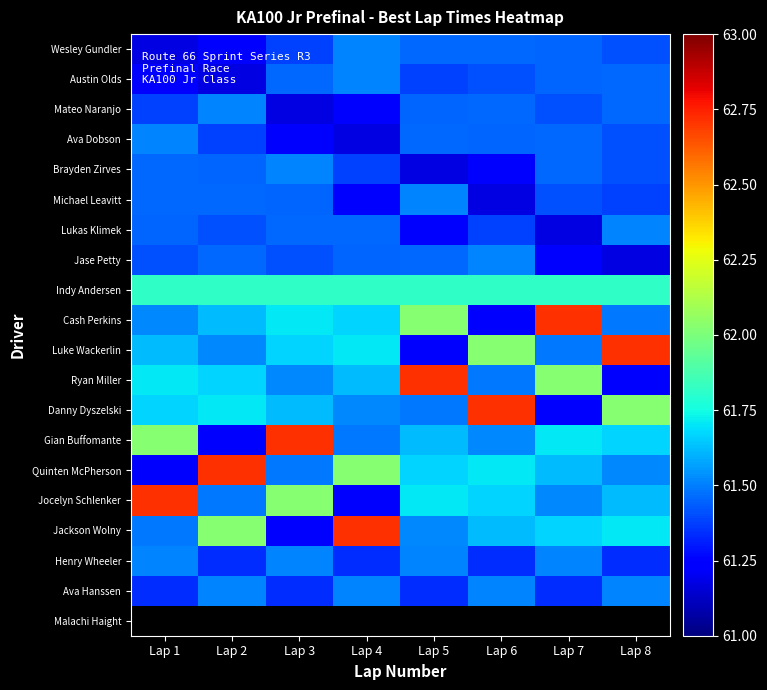

Reading right to left, transcribe all the data shown in this chart.

Wesley Gundler: Lap 8=61.4	Lap 7=61.5	Lap 6=61.5	Lap 5=61.5	Lap 4=61.5	Lap 3=61.4	Lap 2=61.2	Lap 1=61.2
Austin Olds: Lap 8=61.5	Lap 7=61.5	Lap 6=61.4	Lap 5=61.4	Lap 4=61.5	Lap 3=61.5	Lap 2=61.2	Lap 1=61.2
Mateo Naranjo: Lap 8=61.5	Lap 7=61.4	Lap 6=61.5	Lap 5=61.5	Lap 4=61.2	Lap 3=61.2	Lap 2=61.5	Lap 1=61.4
Ava Dobson: Lap 8=61.4	Lap 7=61.5	Lap 6=61.5	Lap 5=61.5	Lap 4=61.2	Lap 3=61.2	Lap 2=61.4	Lap 1=61.5
Brayden Zirves: Lap 8=61.4	Lap 7=61.5	Lap 6=61.2	Lap 5=61.2	Lap 4=61.4	Lap 3=61.5	Lap 2=61.5	Lap 1=61.5
Michael Leavitt: Lap 8=61.4	Lap 7=61.4	Lap 6=61.2	Lap 5=61.5	Lap 4=61.2	Lap 3=61.5	Lap 2=61.5	Lap 1=61.5
Lukas Klimek: Lap 8=61.5	Lap 7=61.2	Lap 6=61.4	Lap 5=61.2	Lap 4=61.5	Lap 3=61.5	Lap 2=61.4	Lap 1=61.5
Jase Petty: Lap 8=61.2	Lap 7=61.2	Lap 6=61.5	Lap 5=61.5	Lap 4=61.5	Lap 3=61.4	Lap 2=61.5	Lap 1=61.4
Indy Andersen: Lap 8=61.8	Lap 7=61.8	Lap 6=61.8	Lap 5=61.8	Lap 4=61.8	Lap 3=61.8	Lap 2=61.8	Lap 1=61.8
Cash Perkins: Lap 8=61.5	Lap 7=62.7	Lap 6=61.2	Lap 5=62.0	Lap 4=61.7	Lap 3=61.7	Lap 2=61.6	Lap 1=61.5
Luke Wackerlin: Lap 8=62.7	Lap 7=61.5	Lap 6=62.0	Lap 5=61.2	Lap 4=61.7	Lap 3=61.7	Lap 2=61.5	Lap 1=61.6
Ryan Miller: Lap 8=61.2	Lap 7=62.0	Lap 6=61.5	Lap 5=62.7	Lap 4=61.6	Lap 3=61.5	Lap 2=61.7	Lap 1=61.7
Danny Dyszelski: Lap 8=62.0	Lap 7=61.2	Lap 6=62.7	Lap 5=61.5	Lap 4=61.5	Lap 3=61.6	Lap 2=61.7	Lap 1=61.7
Gian Buffomante: Lap 8=61.7	Lap 7=61.7	Lap 6=61.5	Lap 5=61.6	Lap 4=61.5	Lap 3=62.7	Lap 2=61.2	Lap 1=62.0
Quinten McPherson: Lap 8=61.5	Lap 7=61.6	Lap 6=61.7	Lap 5=61.7	Lap 4=62.0	Lap 3=61.5	Lap 2=62.7	Lap 1=61.2
Jocelyn Schlenker: Lap 8=61.6	Lap 7=61.5	Lap 6=61.7	Lap 5=61.7	Lap 4=61.2	Lap 3=62.0	Lap 2=61.5	Lap 1=62.7
Jackson Wolny: Lap 8=61.7	Lap 7=61.7	Lap 6=61.6	Lap 5=61.5	Lap 4=62.7	Lap 3=61.2	Lap 2=62.0	Lap 1=61.5
Henry Wheeler: Lap 8=61.3	Lap 7=61.5	Lap 6=61.3	Lap 5=61.5	Lap 4=61.3	Lap 3=61.5	Lap 2=61.3	Lap 1=61.5
Ava Hanssen: Lap 8=61.5	Lap 7=61.3	Lap 6=61.5	Lap 5=61.3	Lap 4=61.5	Lap 3=61.3	Lap 2=61.5	Lap 1=61.3
Malachi Haight: Lap 8=0.0	Lap 7=0.0	Lap 6=0.0	Lap 5=0.0	Lap 4=0.0	Lap 3=0.0	Lap 2=0.0	Lap 1=0.0